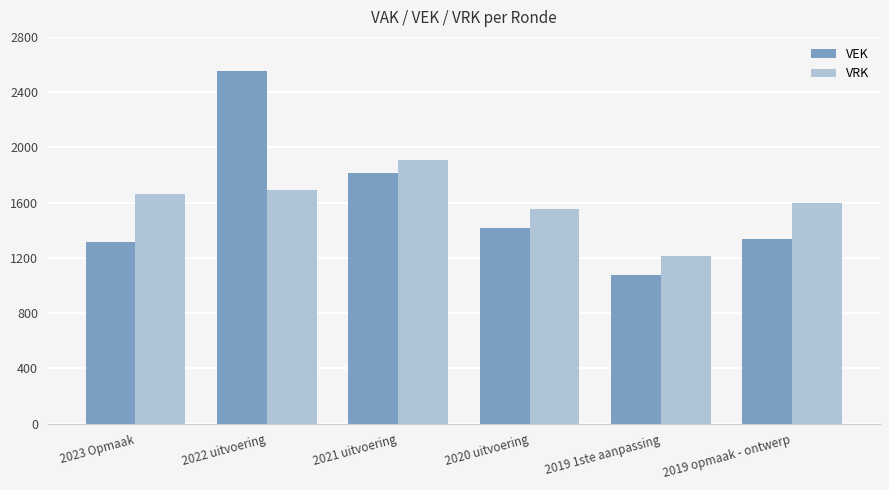

What is the total value across all series at 2020 uitvoering?

2969